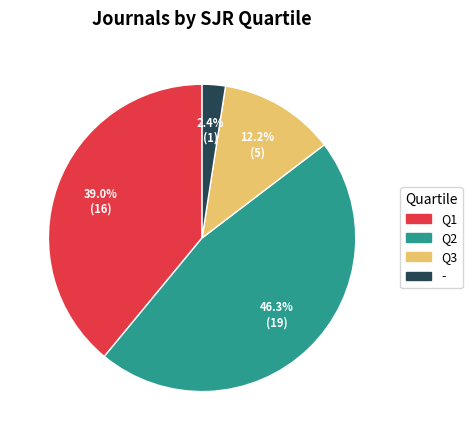

Is it true that Q1 is 39% of the pie?

True